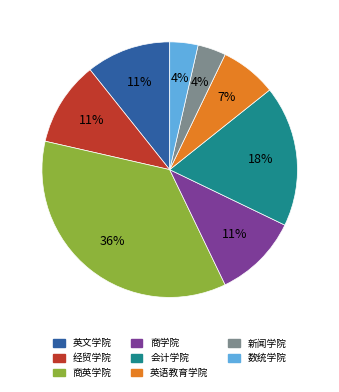

True or false: 商学院 accounts for 11% of the total.

True